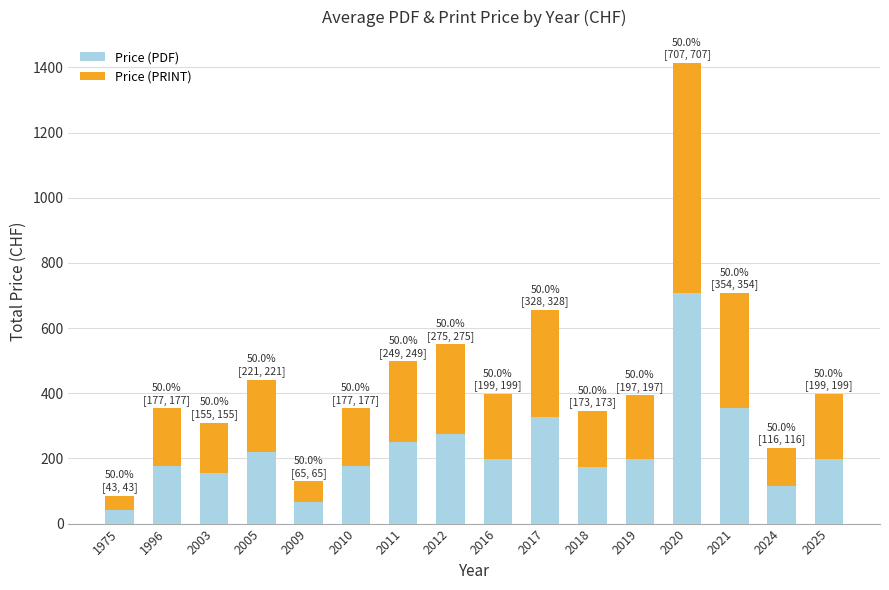

The value of Price (PDF) at 1975 is 43. True or false?

True